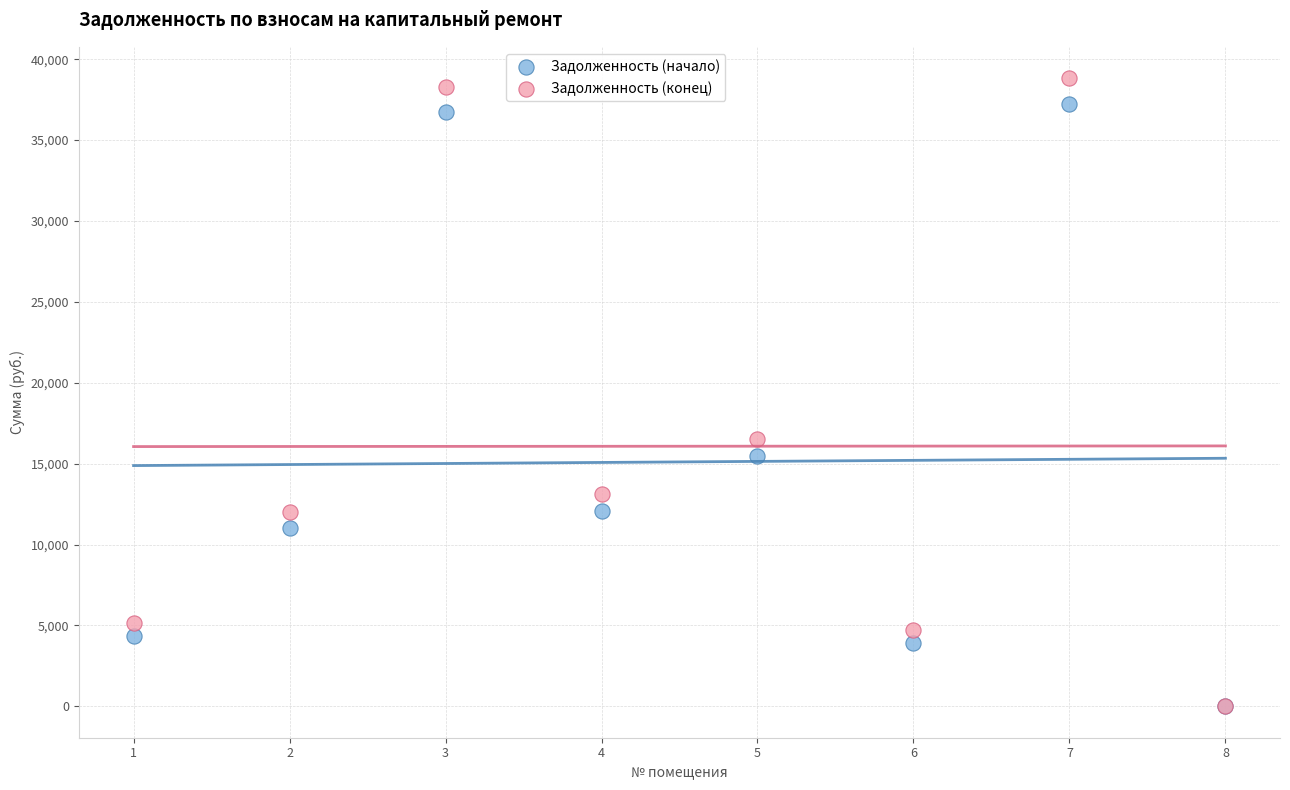

What are all the series names shown in the legend?

Задолженность (начало), Задолженность (конец)